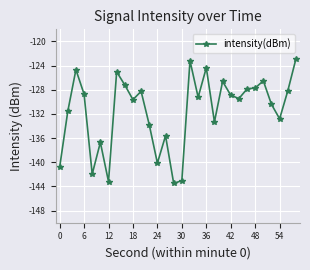

Count the number of categories in the chart.

30